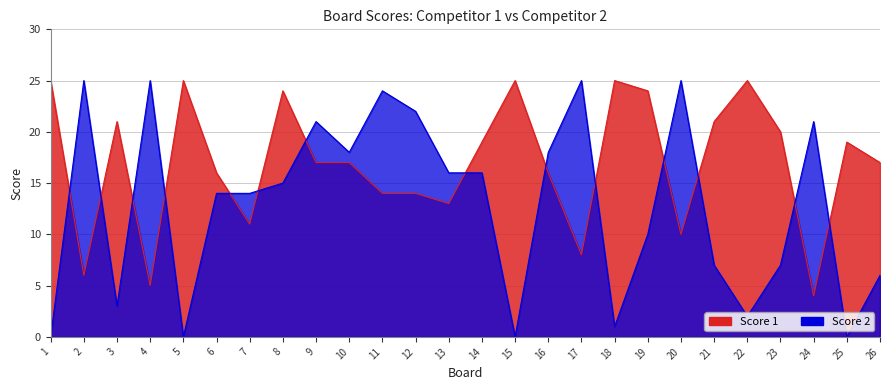

At 5, list the series in order from smallest to largest.

Score 2, Score 1